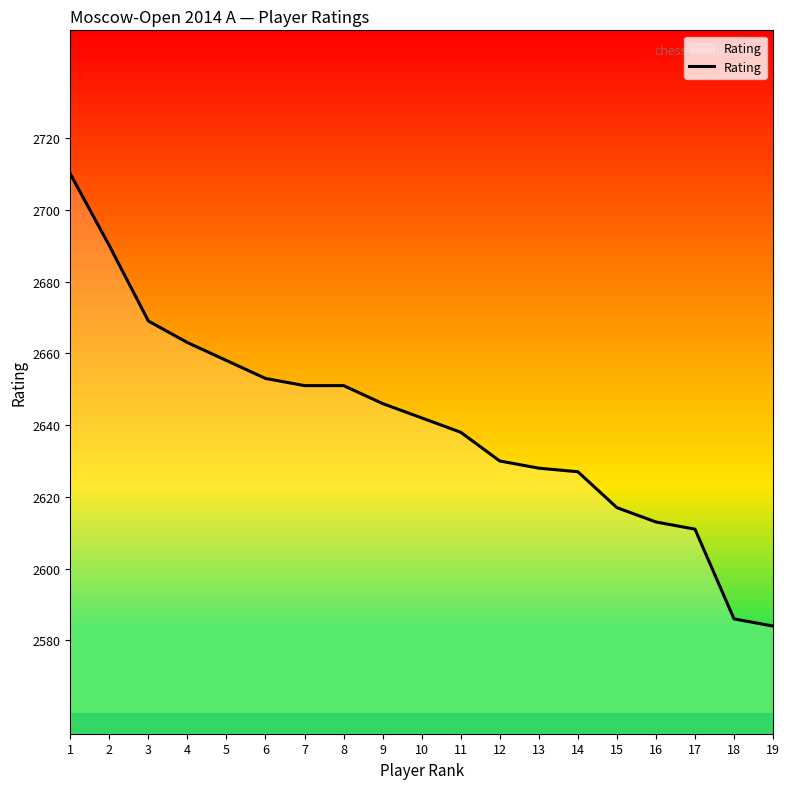

True or false: the data shows 1137 at 6.

False